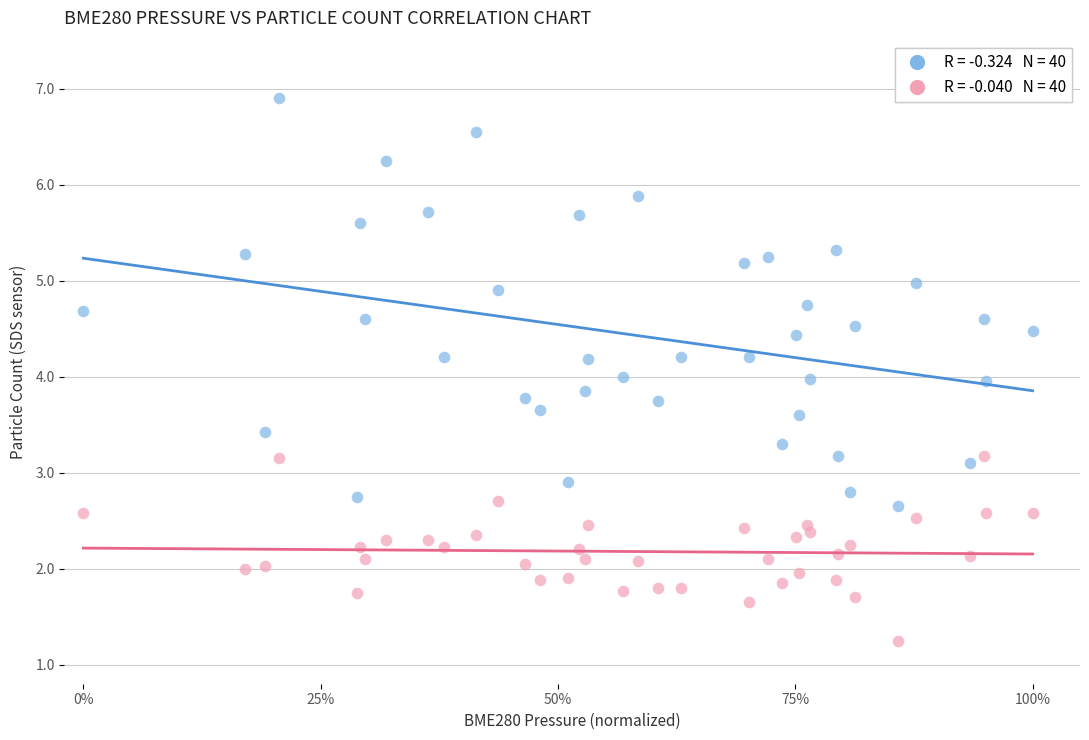

Across all data points, what is the range of X values (max minus min)?

1.0